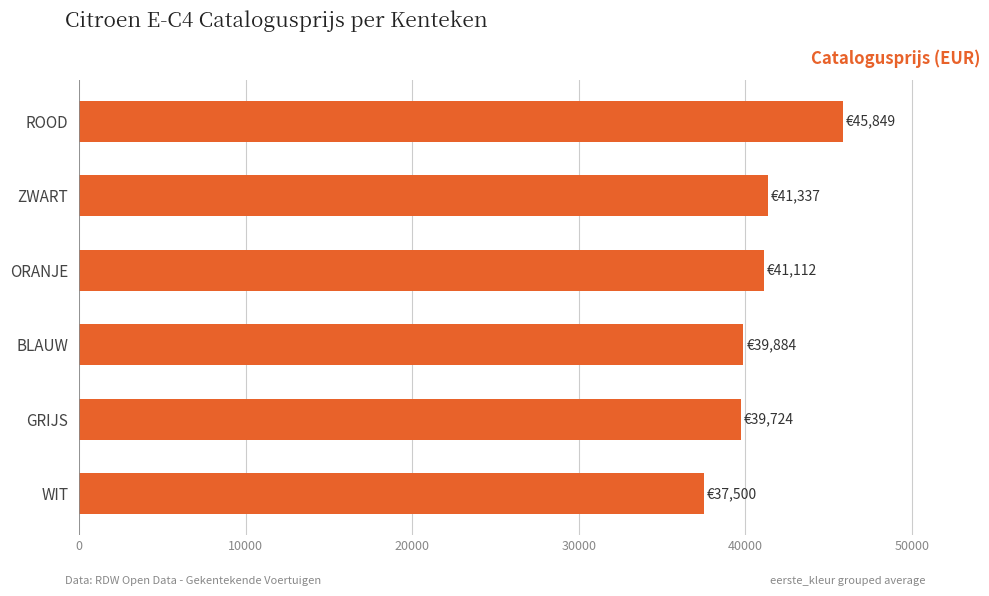

Is it true that the value at GRIJS is 67832.6?

False